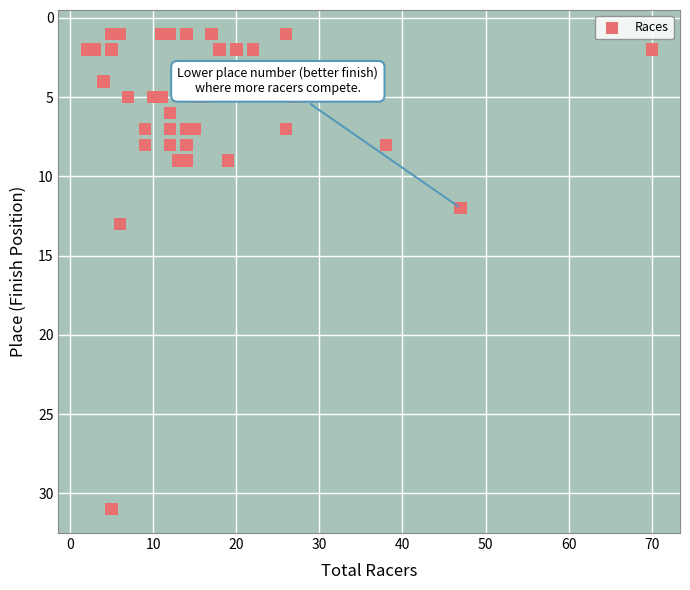

What Y value in the scatter plot is closest to 16?

13